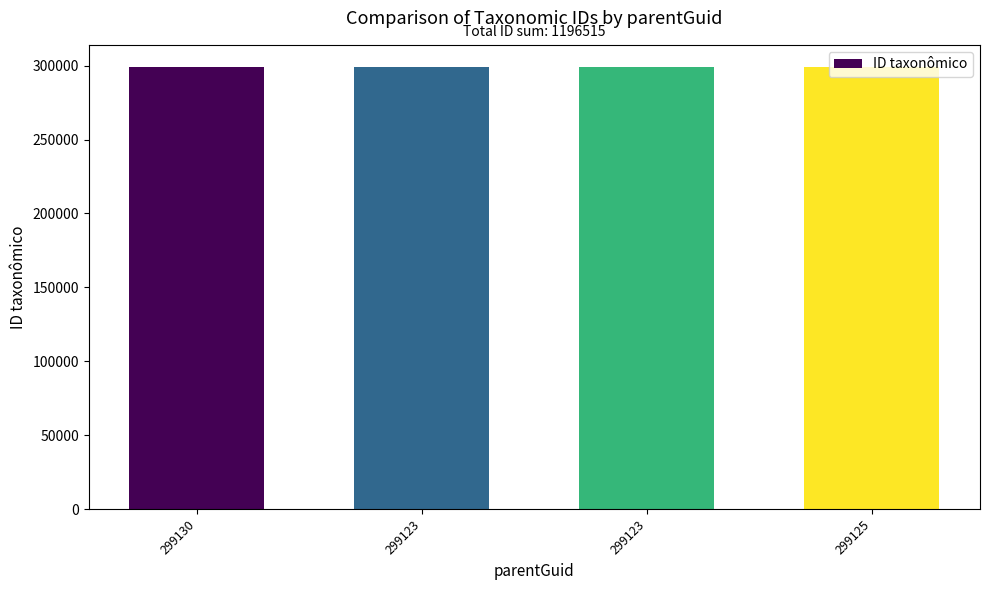

Which category has the lowest value across all series?

299123